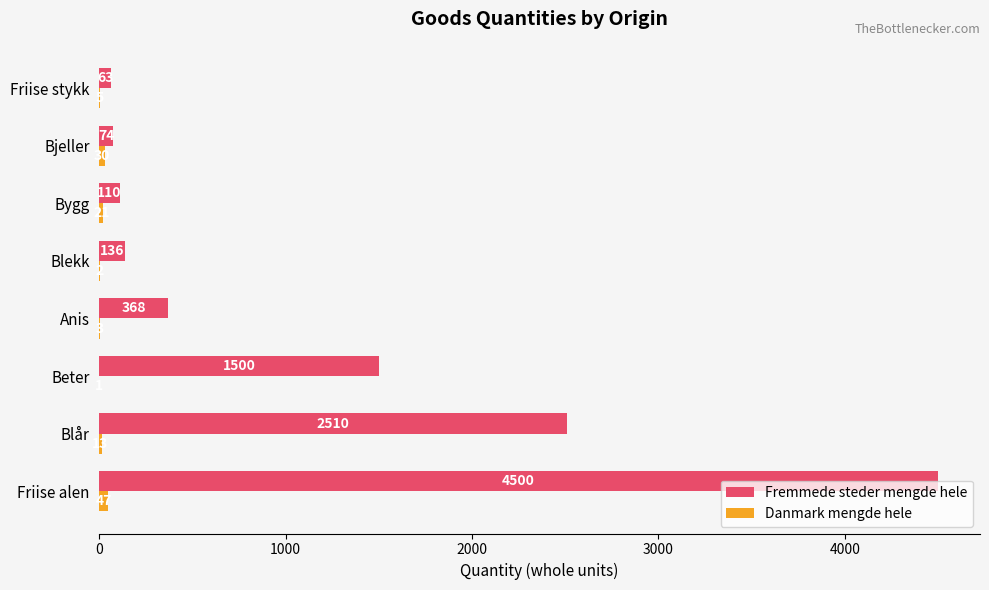

What is the greatest value displayed?

4500